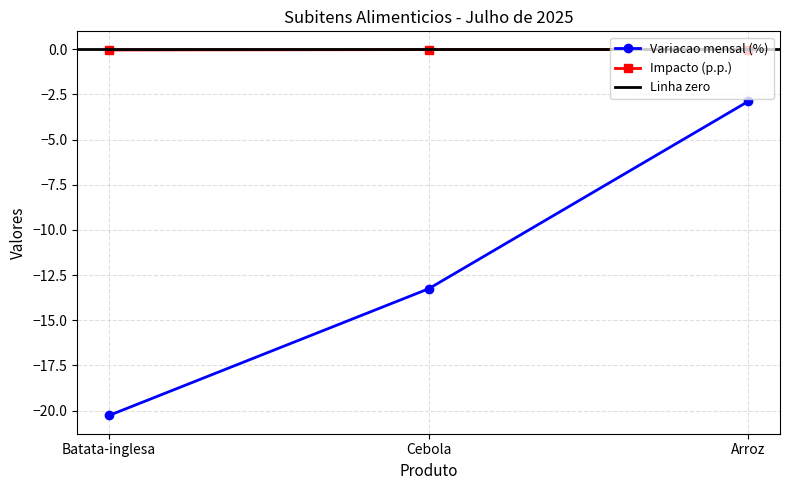

Which series changed the most between Batata-inglesa and Cebola?

Variacao mensal (%)